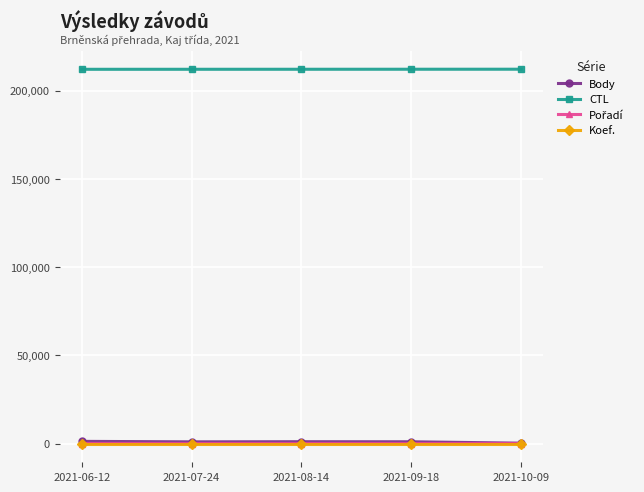

What is the sum of all Body values?

4521